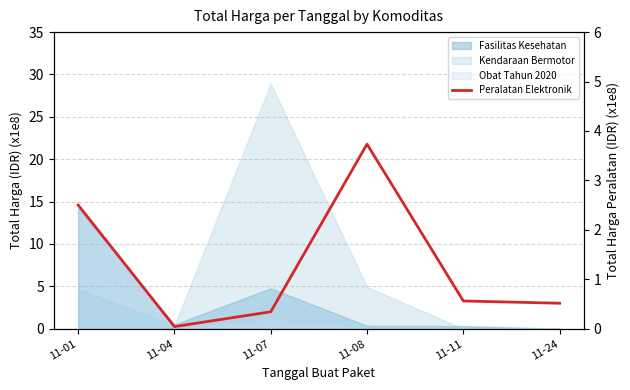

What is the value of the 4th point from the left?

3.7